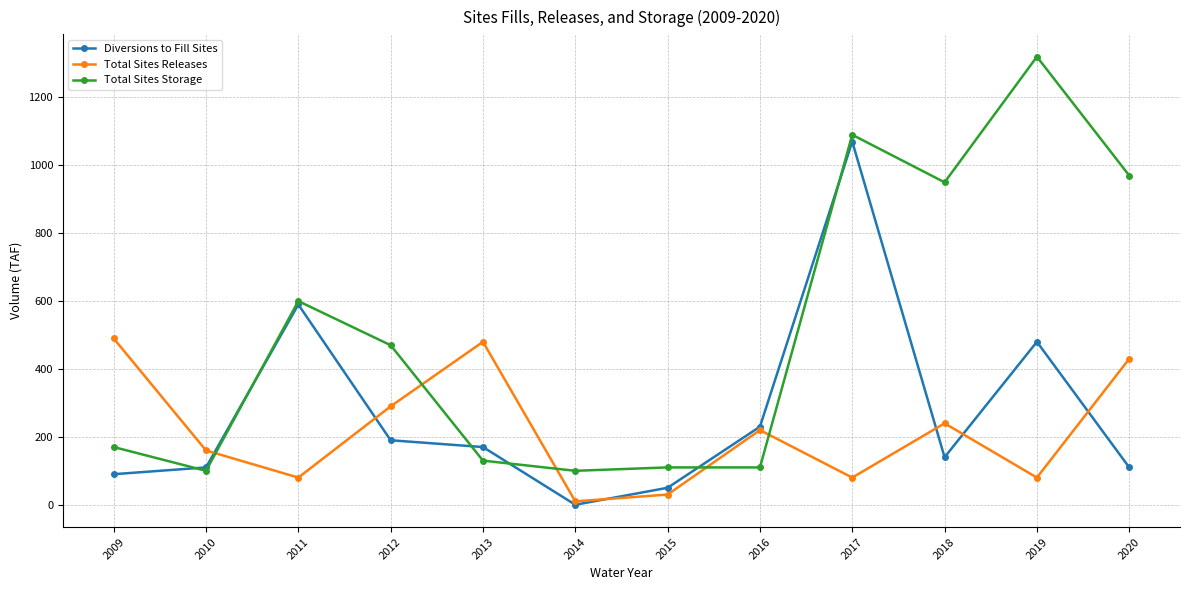

List the series in order of their peak value, lowest first.

Total Sites Releases, Diversions to Fill Sites, Total Sites Storage